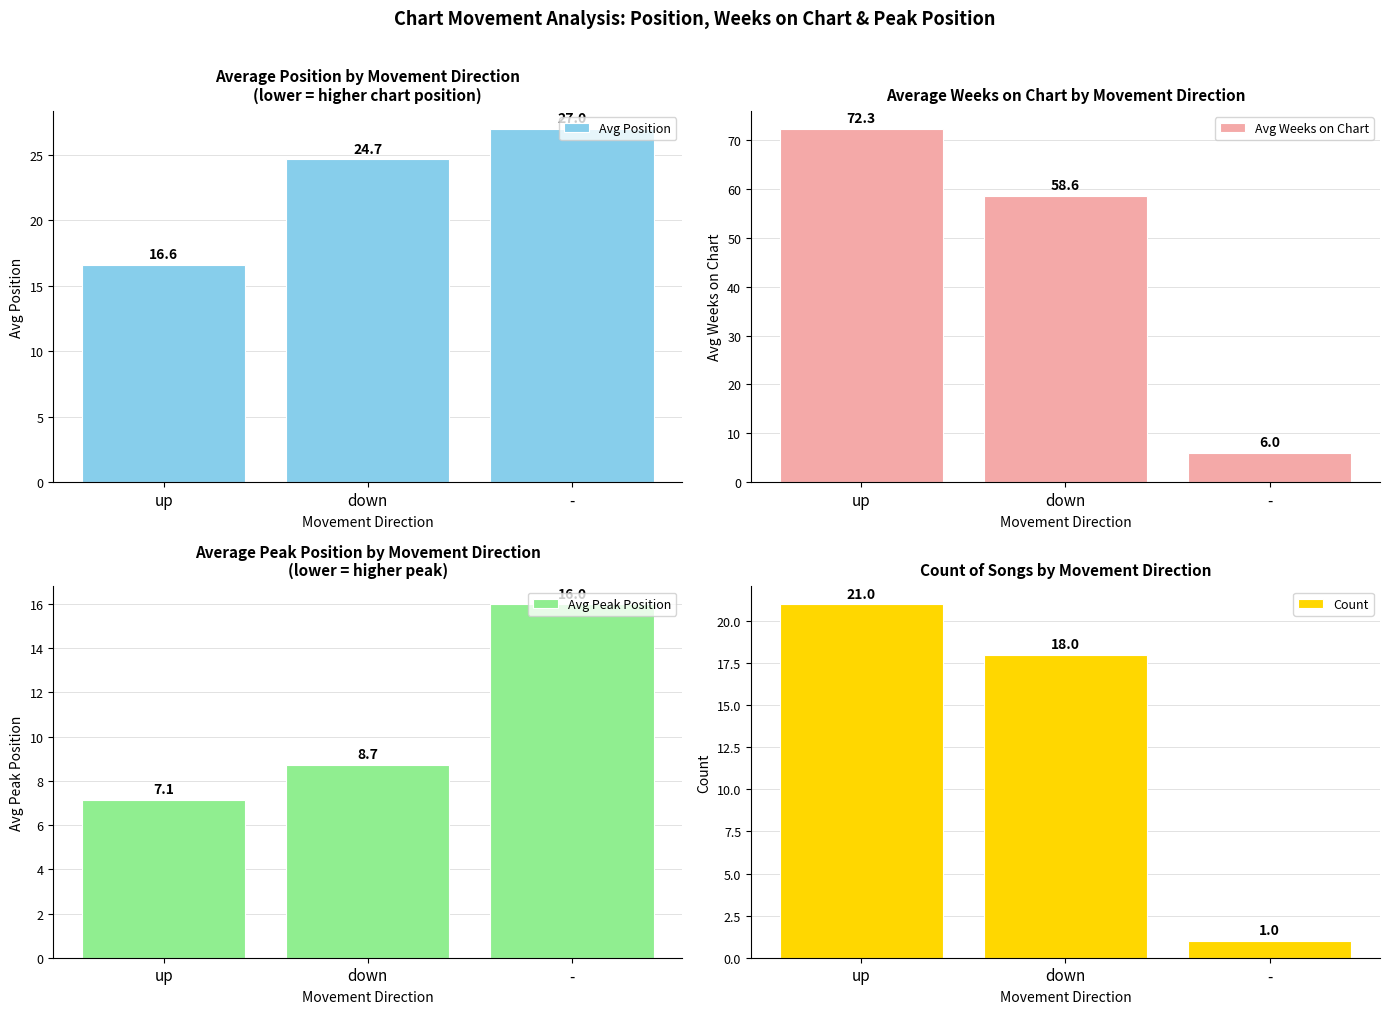

At which category is the sum across all series the highest?

up